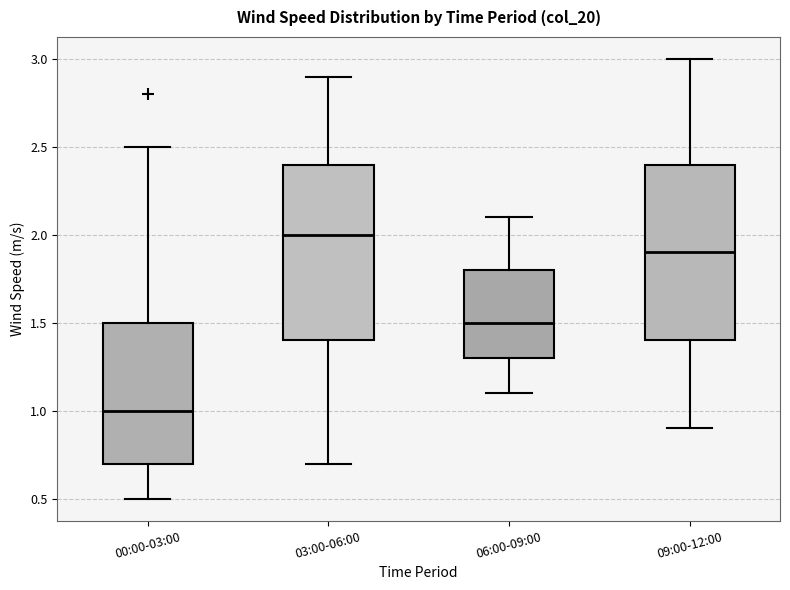

Reading left to right, read every box against the y-axis: the position of its median line, the range the box covers, and the ends of its whiskers. The values are not printed on the chart, so give them approximately, as read against the axis.

00:00-03:00: median 1.0, box 0.7 to 1.5, whiskers 0.5 to 2.5
03:00-06:00: median 2.0, box 1.4 to 2.4, whiskers 0.7 to 2.9
06:00-09:00: median 1.5, box 1.3 to 1.8, whiskers 1.1 to 2.1
09:00-12:00: median 1.9, box 1.4 to 2.4, whiskers 0.9 to 3.0